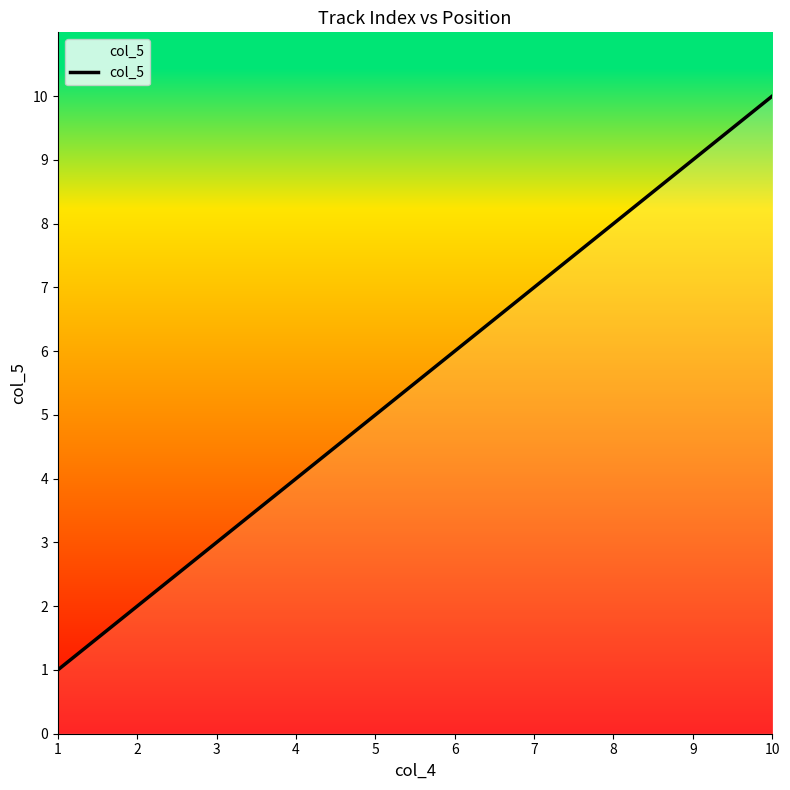

Reading right to left, extract all data points from this chart.

10	9	8	7	6	5	4	3	2	1